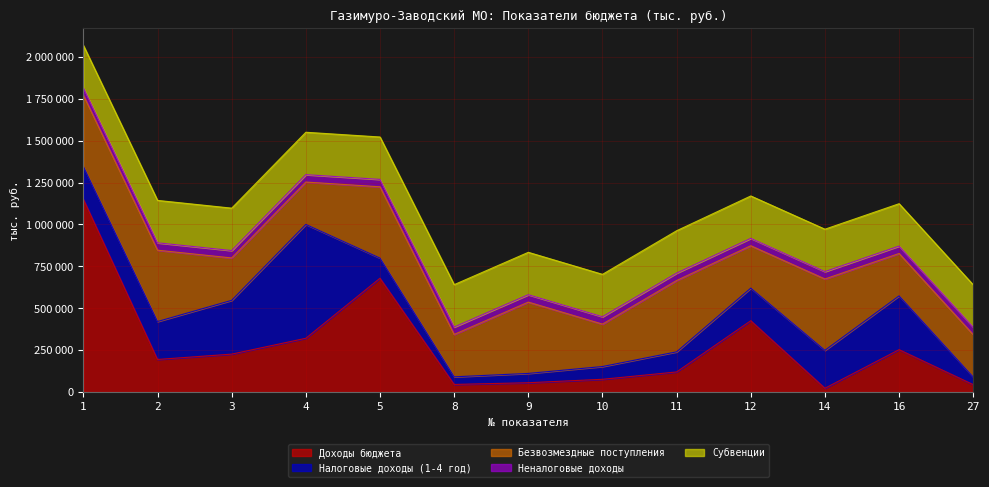

Which series has the largest range (max minus min)?

Доходы бюджета